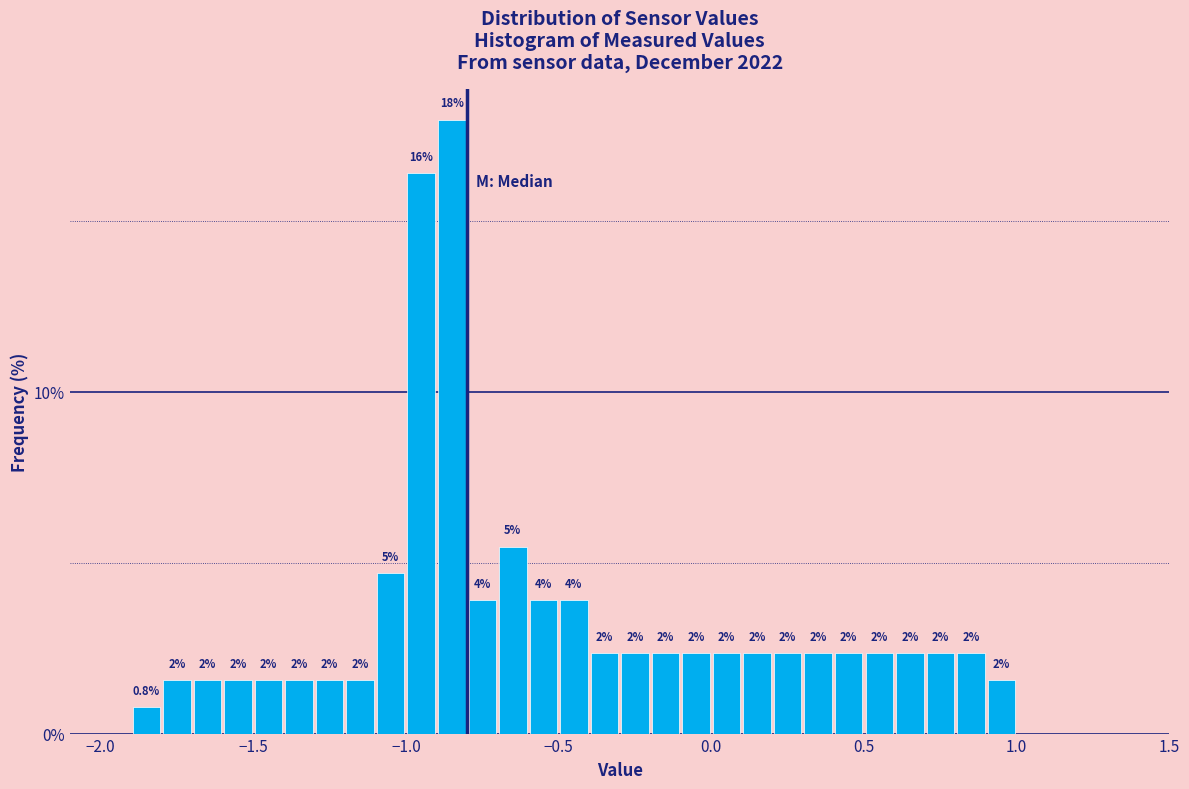

Read against the x-axis, roughly where is the centre of the tallest bar?

-0.85